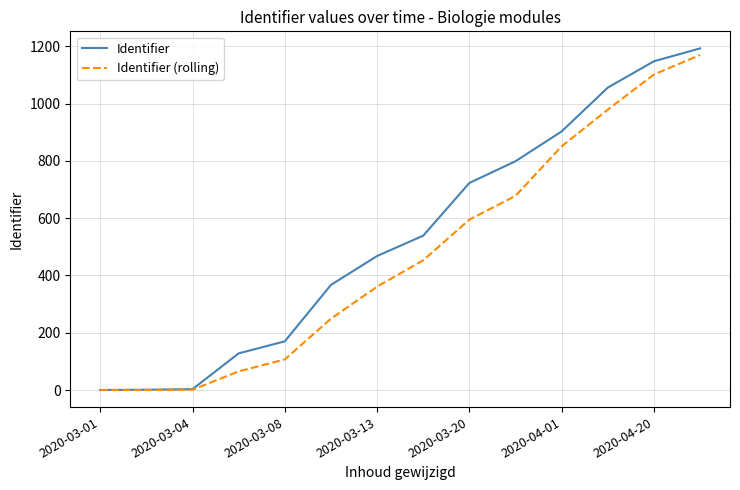

Which series has the largest range (max minus min)?

Identifier